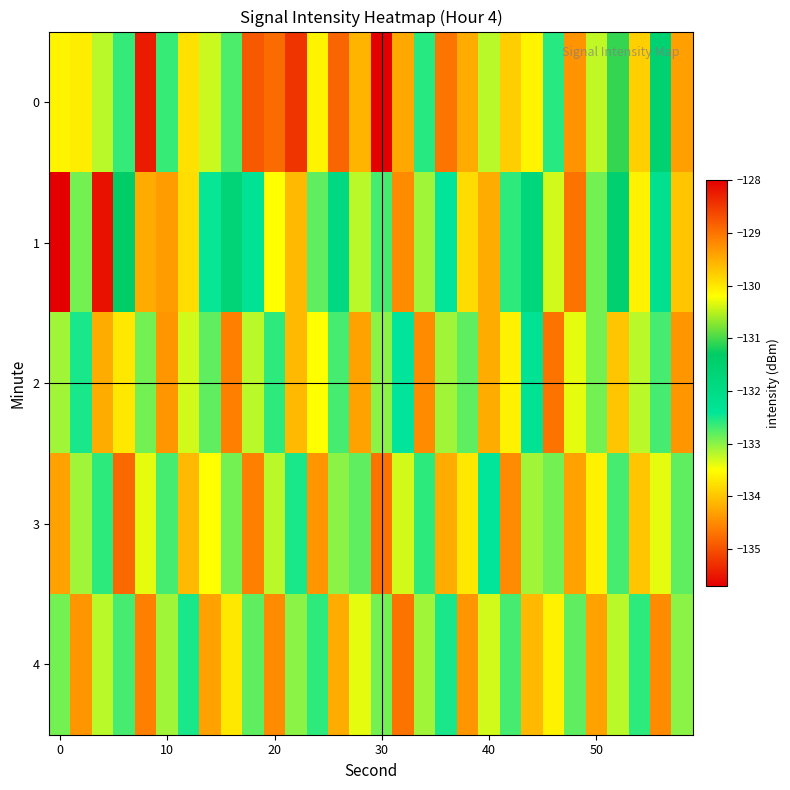

List the series in order of their peak value, highest first.

0, 1, 2, 3, 4